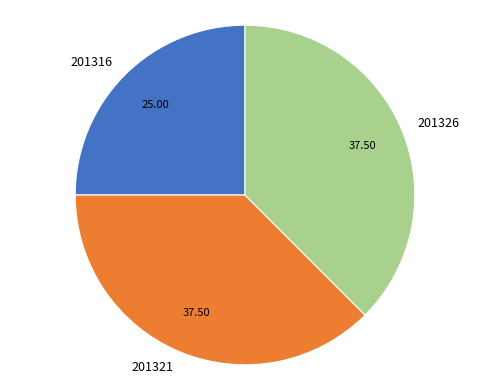

What is the smallest slice in the pie chart?

201316